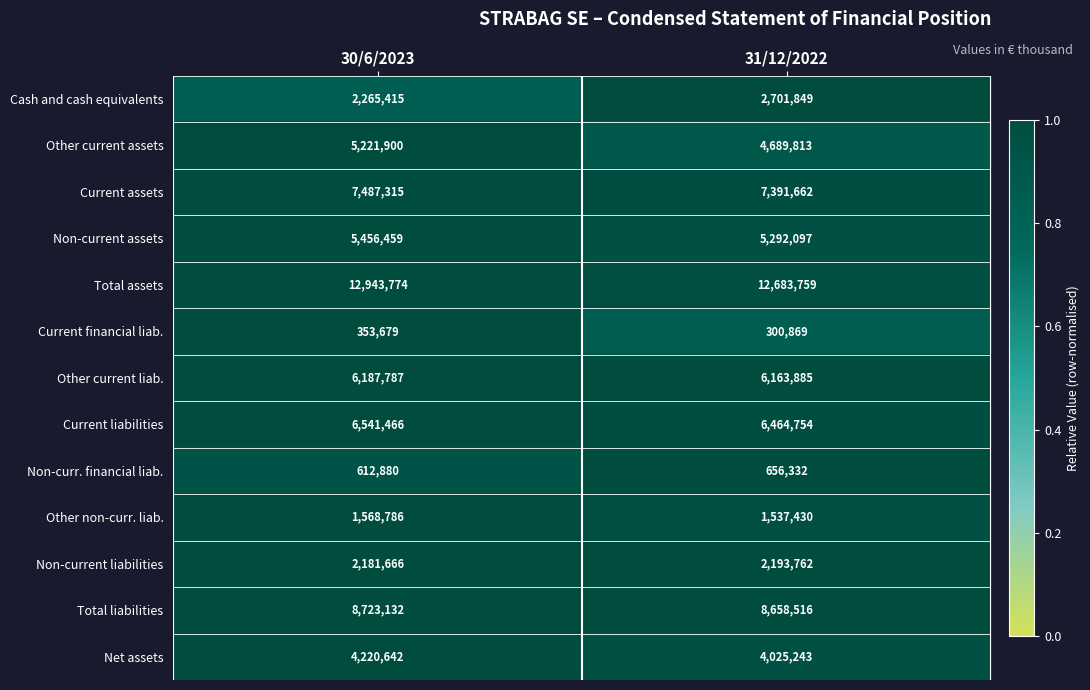

Reading right to left, extract all data points from this chart.

Cash and cash equivalents: 2701849	2265415
Other current assets: 4689813	5221900
Current assets: 7391662	7487315
Non-current assets: 5292097	5456459
Total assets: 12683759	12943774
Current financial liab.: 300869	353679
Other current liab.: 6163885	6187787
Current liabilities: 6464754	6541466
Non-curr. financial liab.: 656332	612880
Other non-curr. liab.: 1537430	1568786
Non-current liabilities: 2193762	2181666
Total liabilities: 8658516	8723132
Net assets: 4025243	4220642